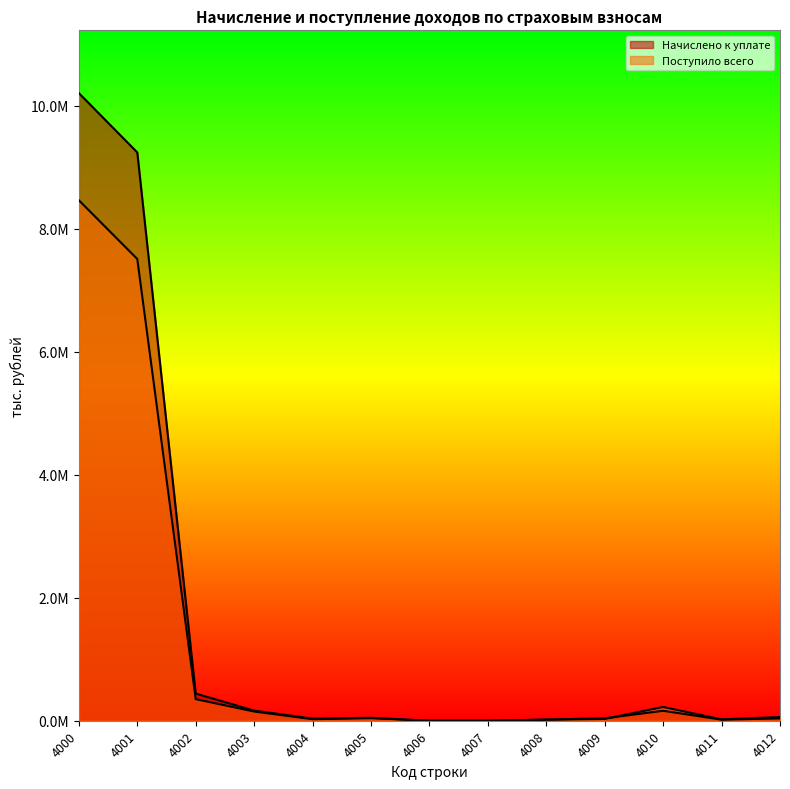

What is the value of the Начислено к уплате point at the 1st from the left?

10203529